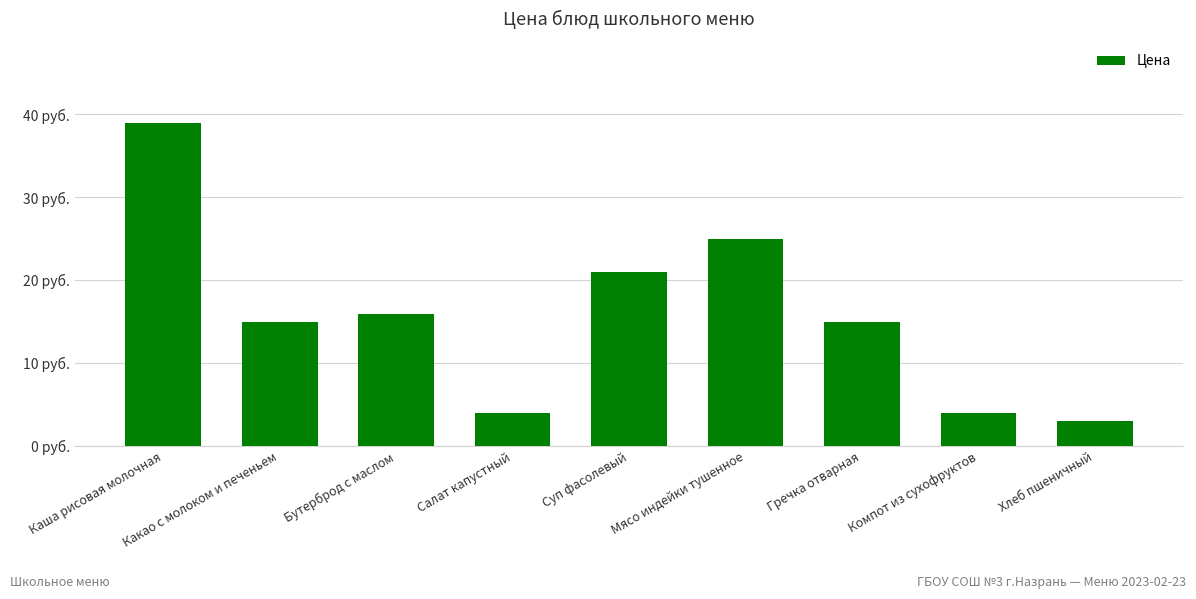

List the labels in order of value, smallest first.

Хлеб пшеничный, Салат капустный, Компот из сухофруктов, Какао с молоком и печеньем, Гречка отварная, Бутерброд с маслом, Суп фасолевый, Мясо индейки тушенное, Каша рисовая молочная